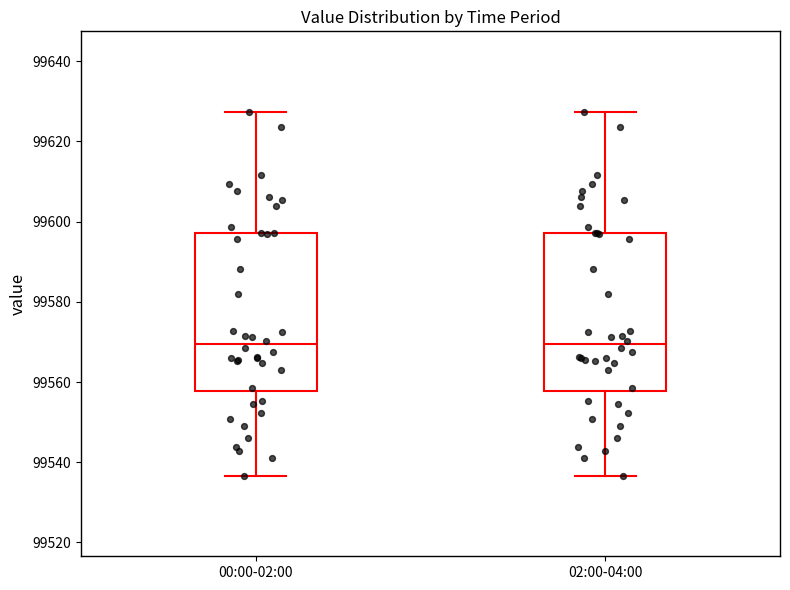

Reading left to right, transcribe this box plot: for each box, give where its median line is, the range the box spans, and where its two whiskers end, as read against the y-axis. The values are not printed on the chart, so give them approximately, as read against the axis.

00:00-02:00: median 99570, box 99558 to 99598, whiskers 99536 to 99628
02:00-04:00: median 99570, box 99558 to 99598, whiskers 99536 to 99628